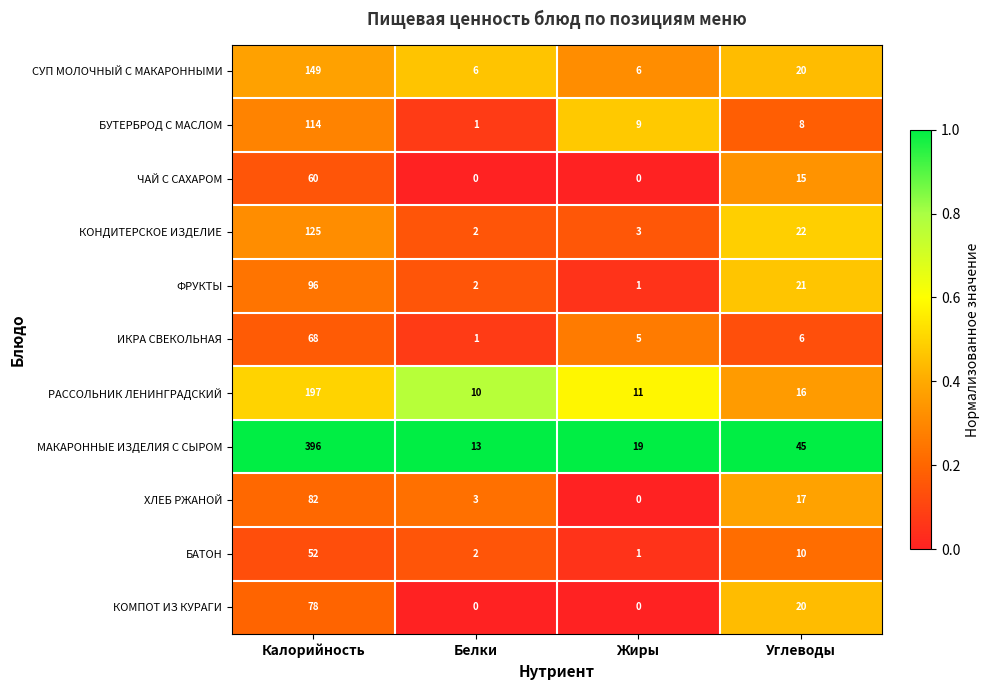

Between Жиры and Углеводы, which series saw the biggest shift?

МАКАРОННЫЕ ИЗДЕЛИЯ С СЫРОМ